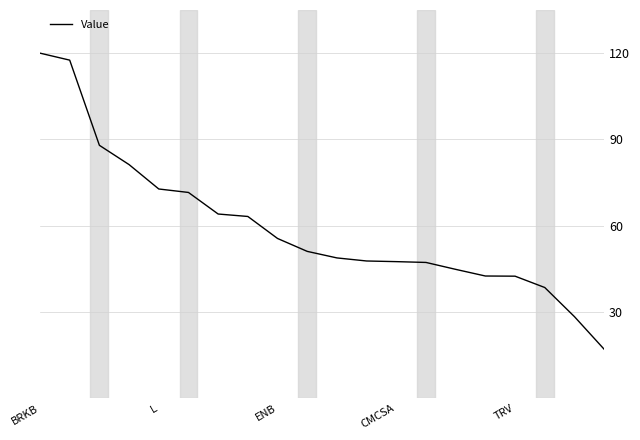

What is the greatest value displayed?

120.0